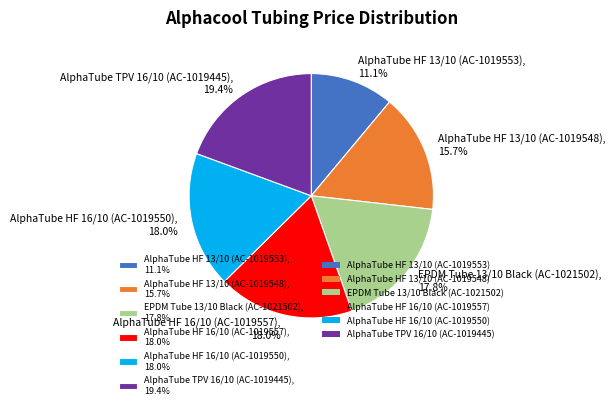

How much of the chart is everything except EPDM Tube 13/10 Black (AC-1021502), 17.8%?

82.2%